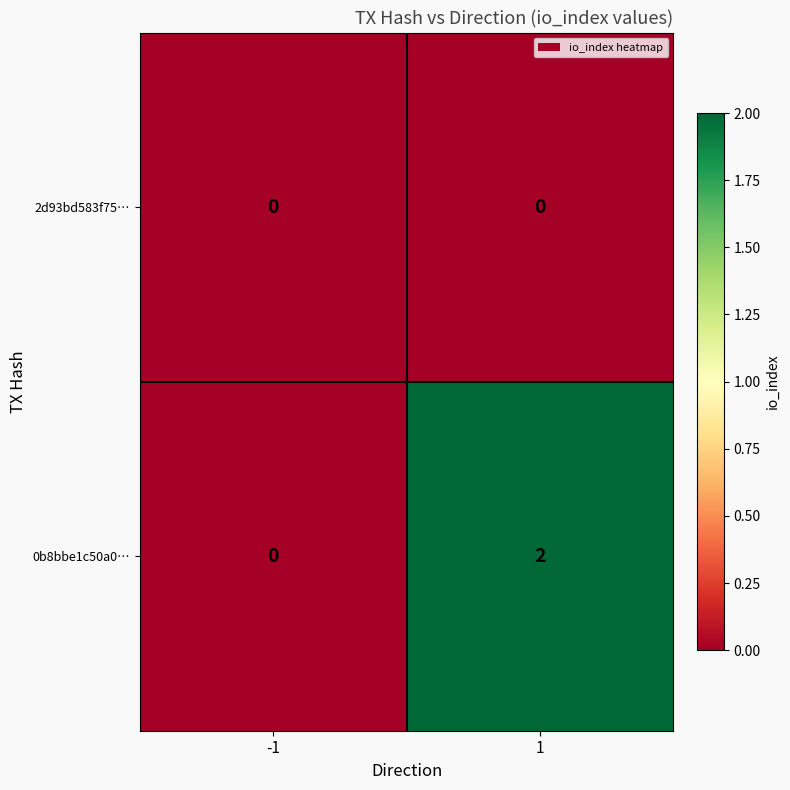

Reading left to right, list all the values displayed in this chart.

2d93bd583f75…: 0	0
0b8bbe1c50a0…: 0	2